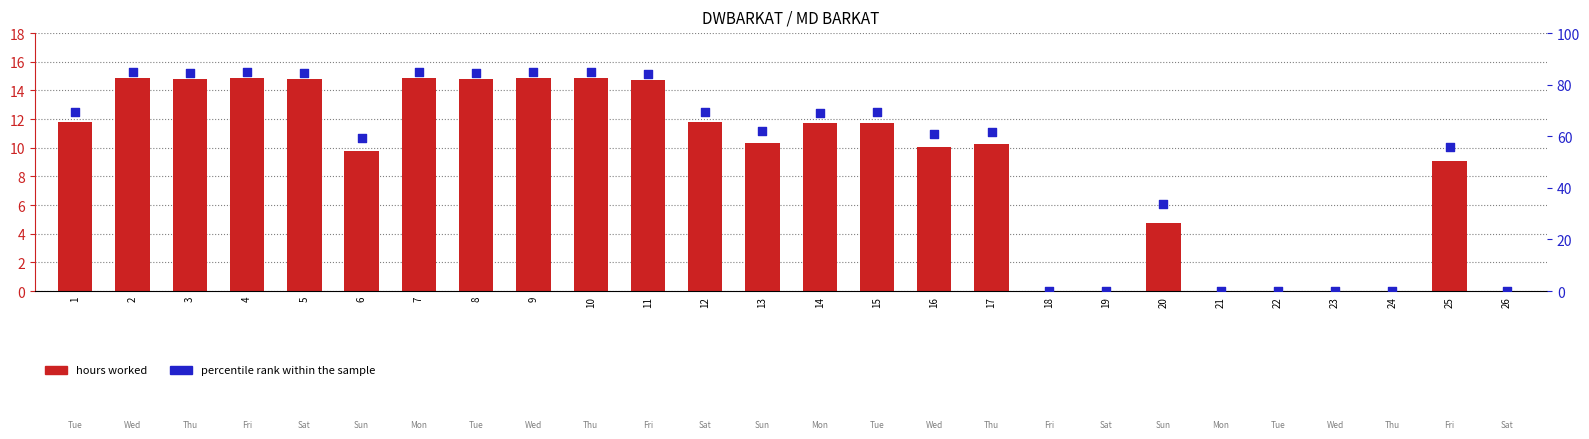

What are all the series names shown in the legend?

hours worked, percentile rank within the sample